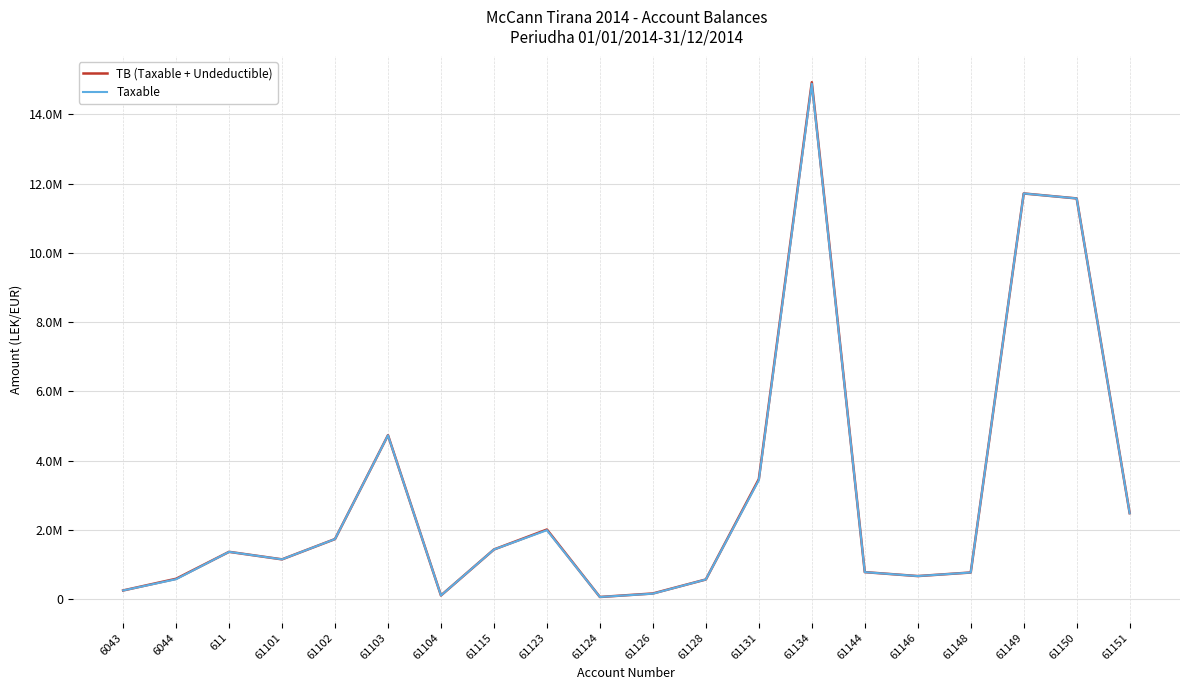

Does the chart display data point markers on the line(s)?

No